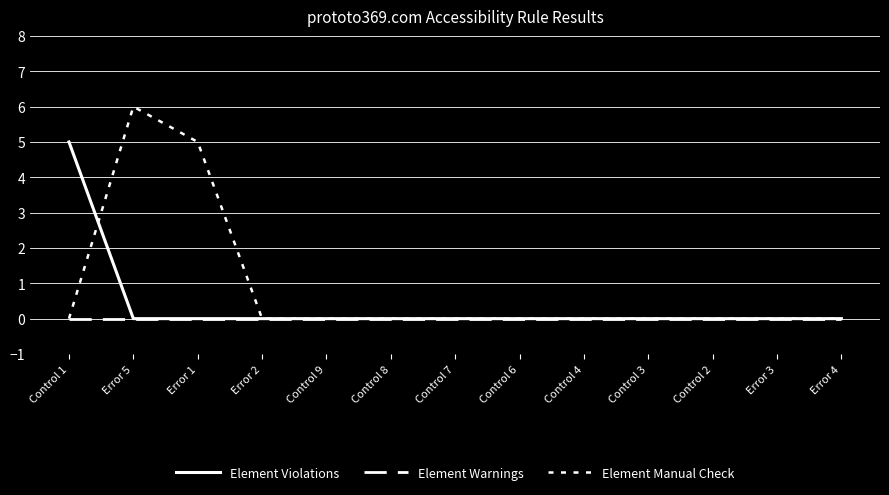

Rank the series at Error 2 from lowest to highest value.

Element Violations, Element Warnings, Element Manual Check